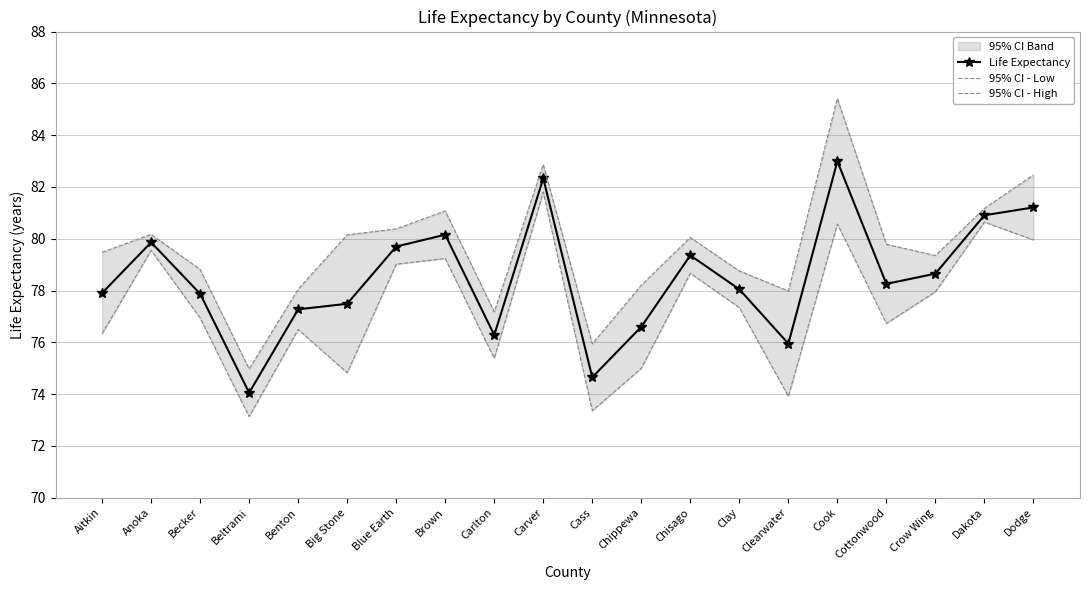

Is the value of Life Expectancy at Cottonwood greater than the value of 95% CI - Low at Beltrami?

Yes